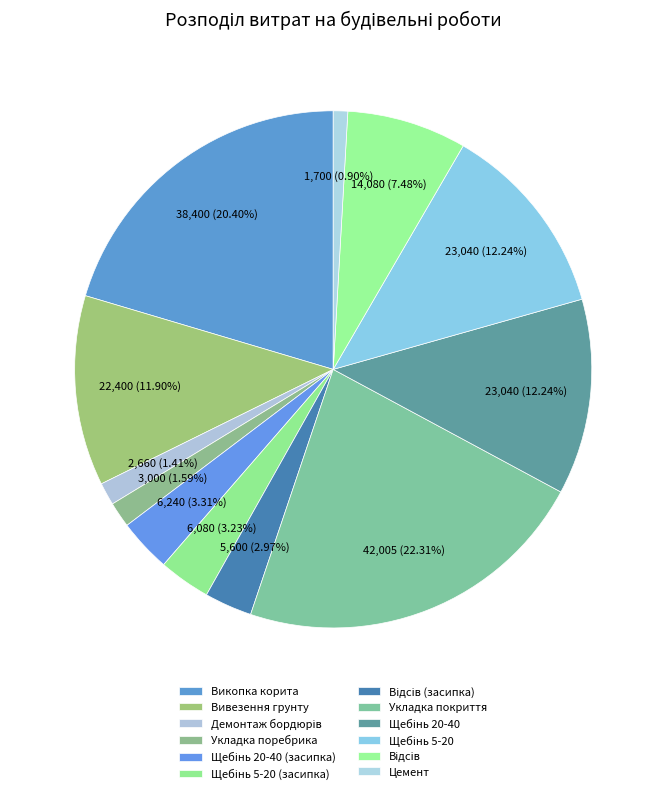

Which slice is the smallest?

Цемент